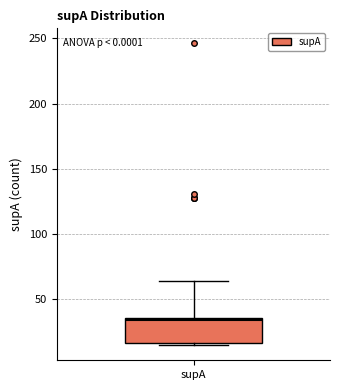

Transcribe this box plot: give where the median line is, the range the box spans, and where the two whiskers end, as read against the y-axis. The values are not printed on the chart, so give them approximately, as read against the axis.

median 35 (just below the box's upper edge), box 15 to 35, whiskers 15 (just below the box's lower edge) to 65